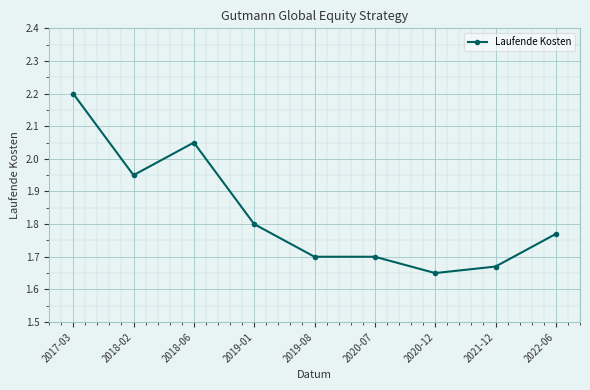

Is it true that the value at 2019-08 is 3.0?

False